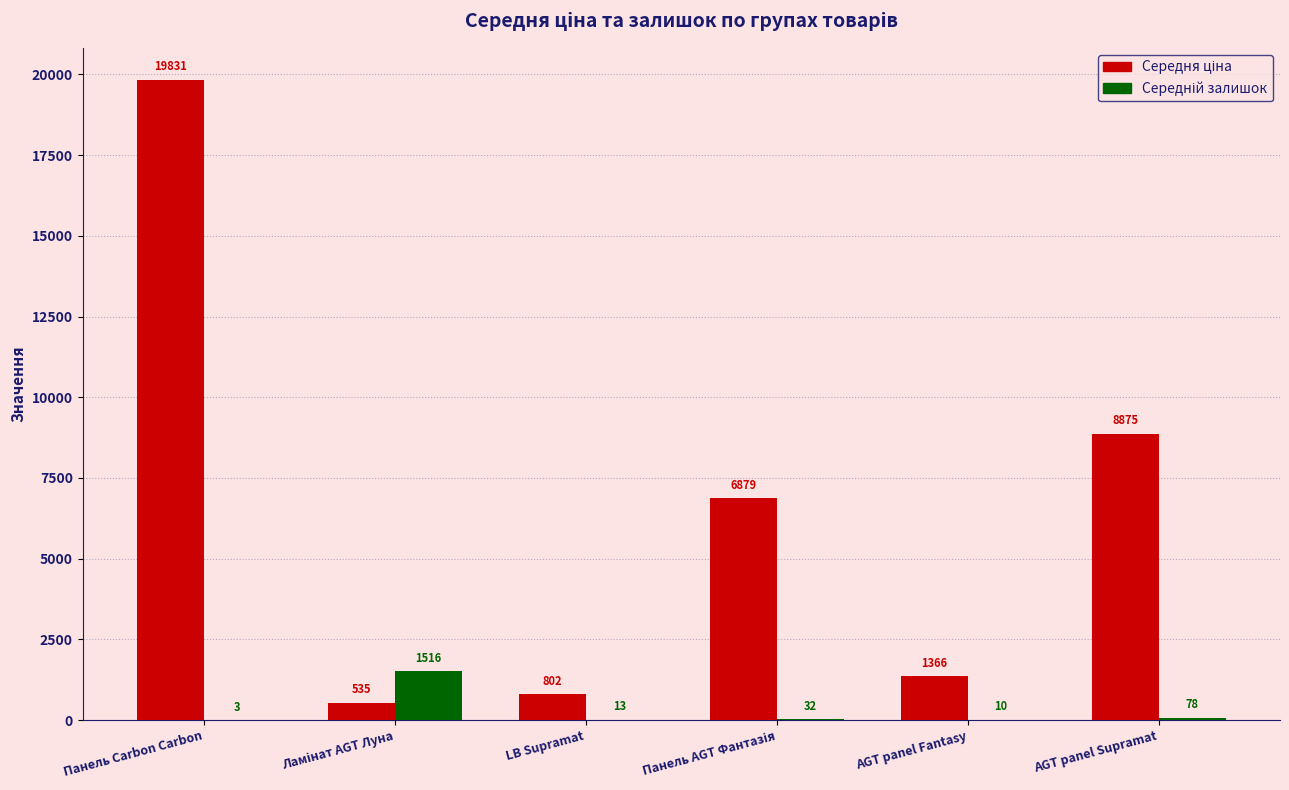

What is the greatest value displayed?

19831.1